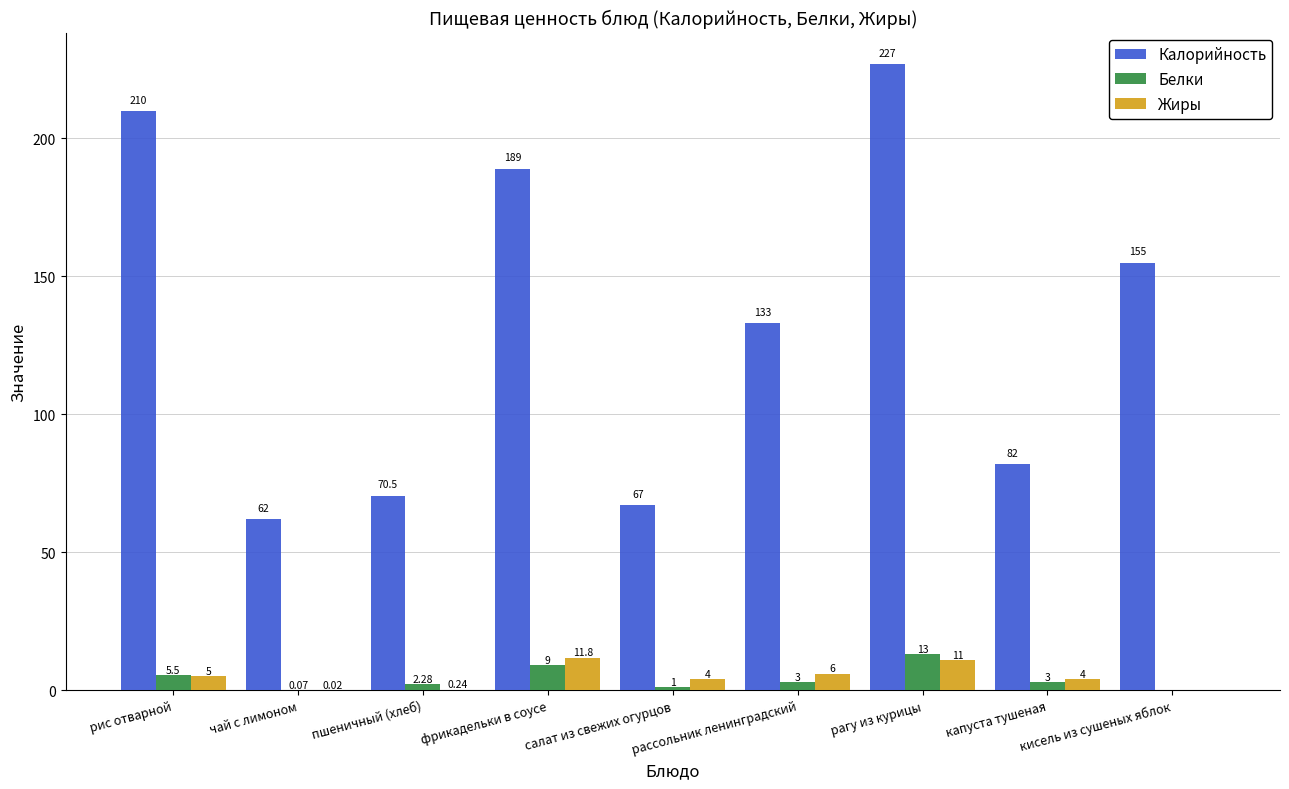

Is it true that Калорийность equals 333.7 at фрикадельки в соусе?

False